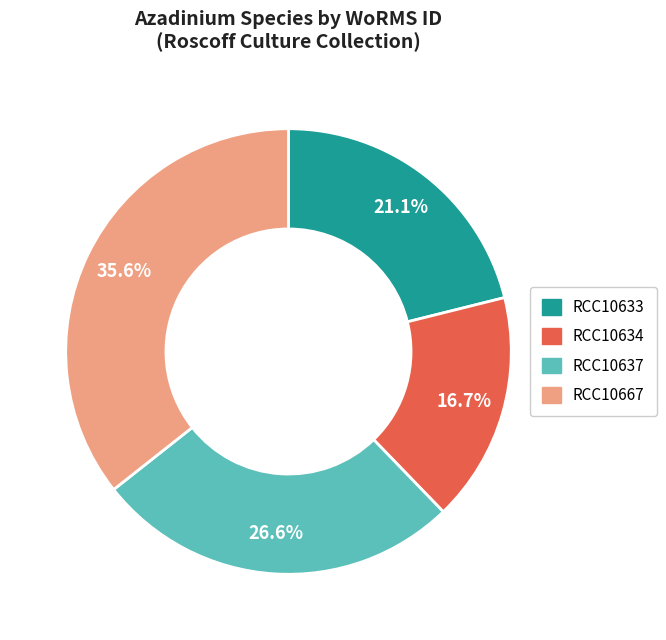

What is the ratio of the value at RCC10634 to the value at RCC10633?

0.8